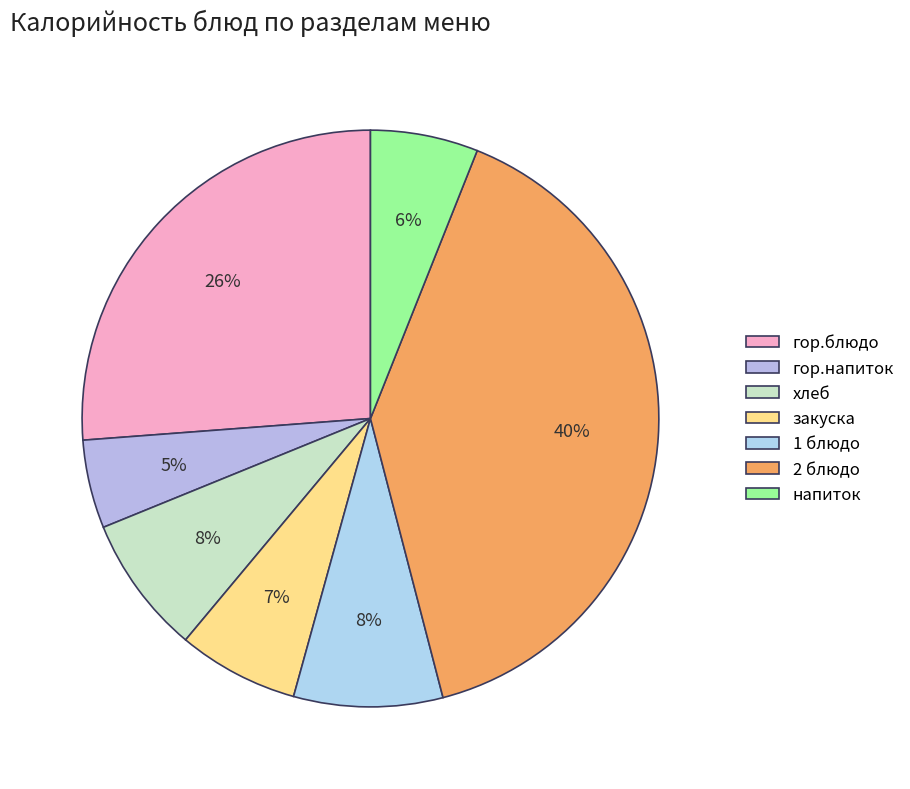

To the nearest percent, what is the combined percentage of закуска and 1 блюдо?

15%